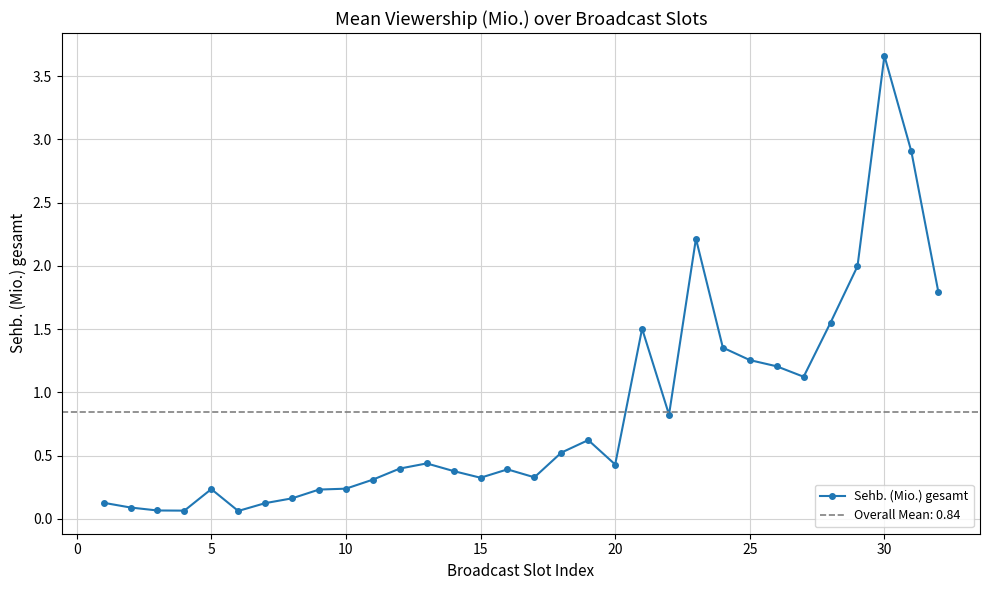

Does the chart have visible grid lines?

Yes